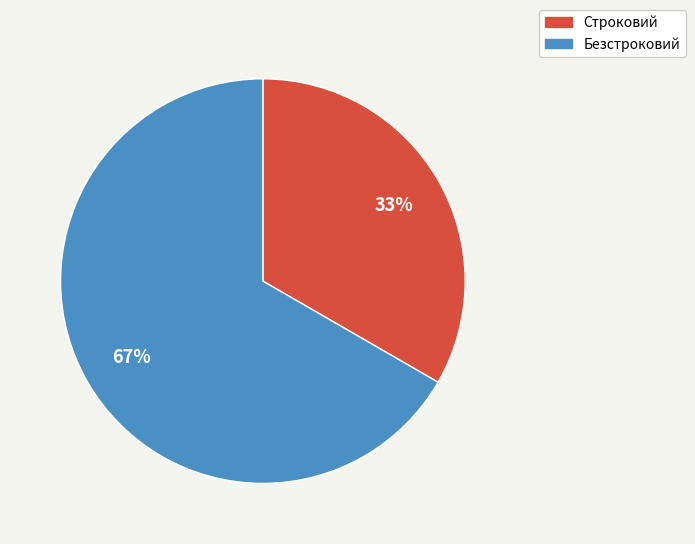

Rank the categories by value from lowest to highest.

Строковий, Безстроковий